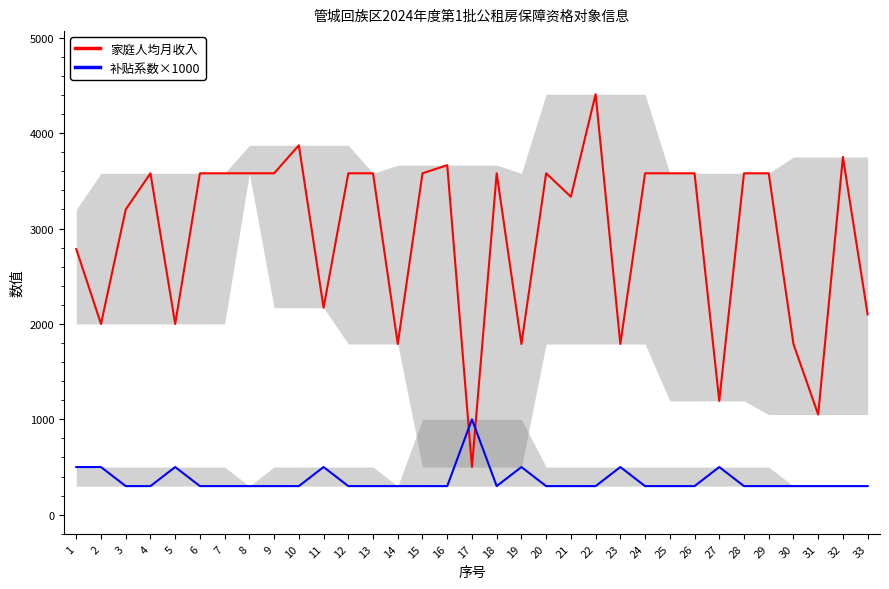

Reading right to left, extract all data points from this chart.

家庭人均月收入: 2100.0	3750.0	1050.0	1789.5	3579.0	3579.0	1193.0	3579.0	3579.0	3579.0	1789.5	4408.3	3333.3	3579.0	1789.5	3579.0	500.0	3664.5	3579.0	1789.5	3579.0	3579.0	2169.8	3872.8	3579.0	3579.0	3579.0	3579.0	2000.0	3579.0	3200.0	2000.0	2784.2
补贴系数×1000: 300.0	300.0	300.0	300.0	300.0	300.0	500.0	300.0	300.0	300.0	500.0	300.0	300.0	300.0	500.0	300.0	1000.0	300.0	300.0	300.0	300.0	300.0	500.0	300.0	300.0	300.0	300.0	300.0	500.0	300.0	300.0	500.0	500.0